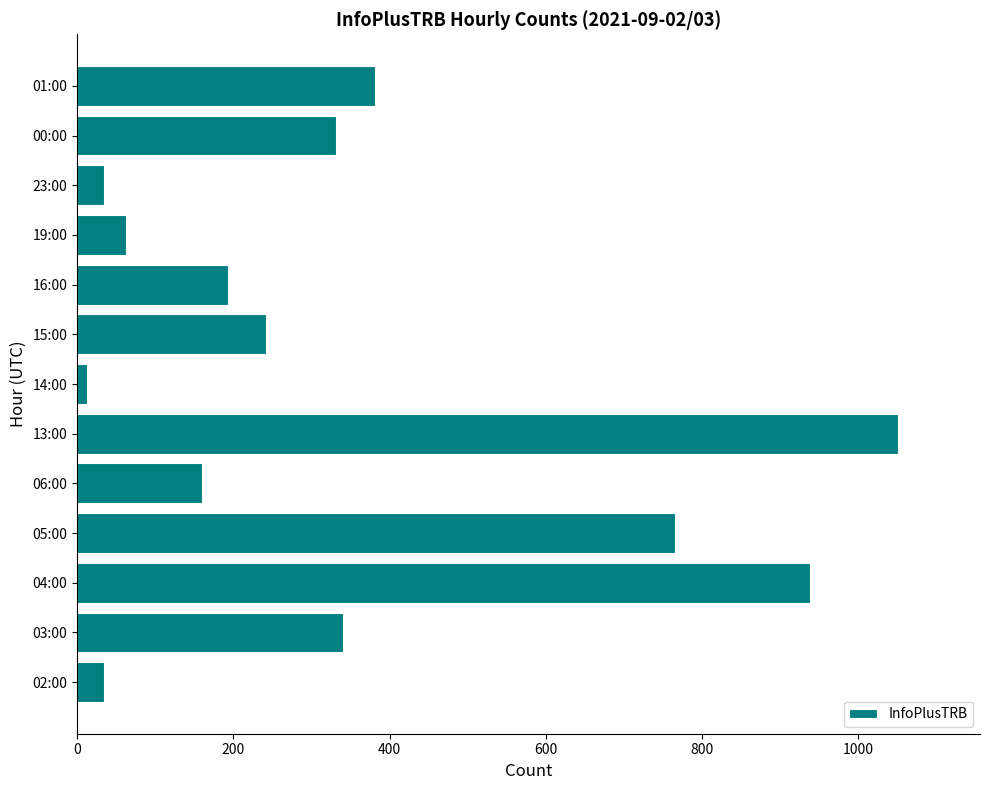

What is the change in value from 06:00 to 23:00?

-126